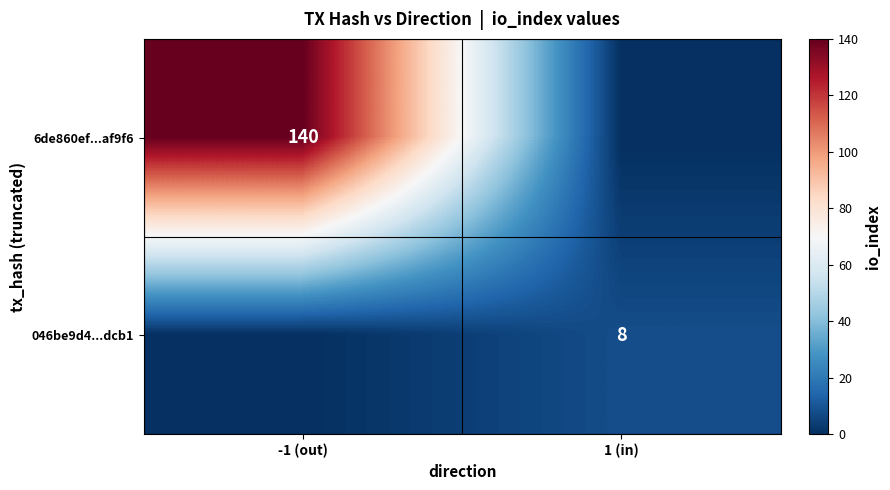

The 6de860ef...af9f6 series shows 199 at -1 (out). True or false?

False